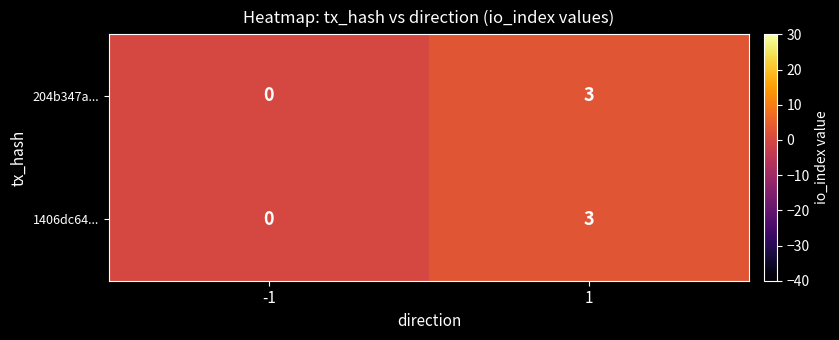

What is the total value across all series at 1?

6